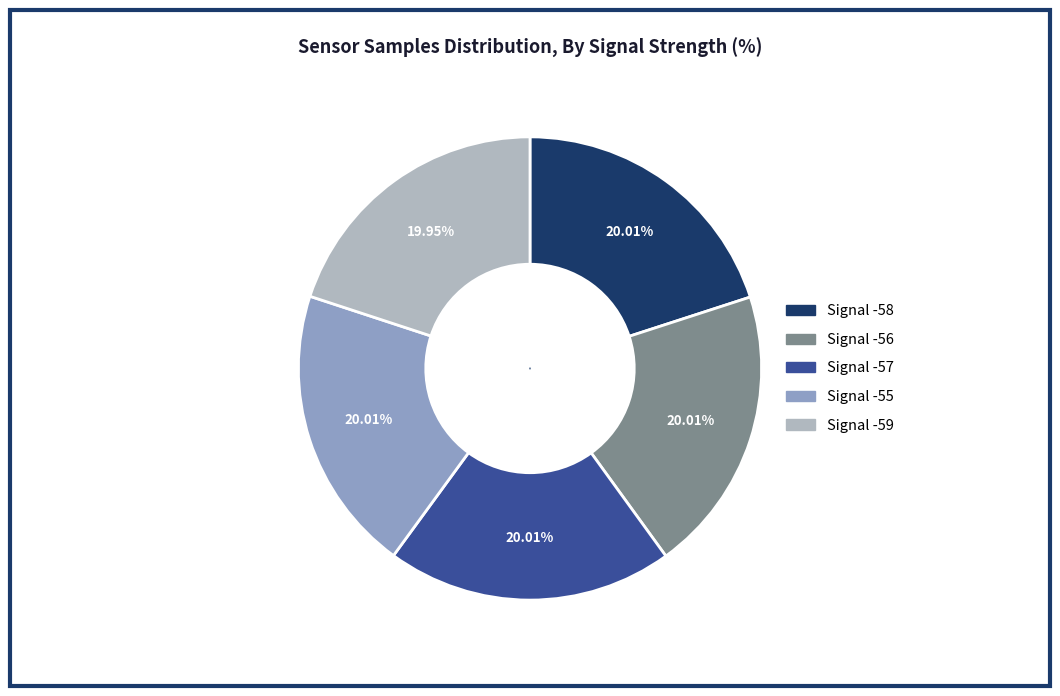

Do Signal -59 and Signal -56 together represent more than half of the pie?

No